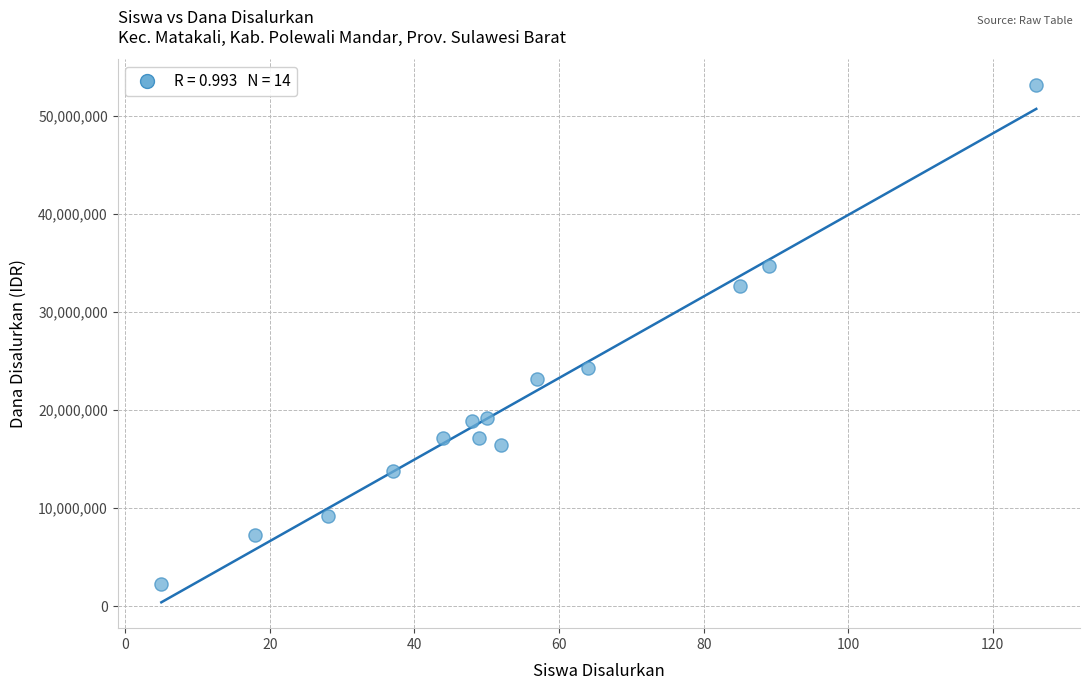

What is the range of X values (max minus min)?

121